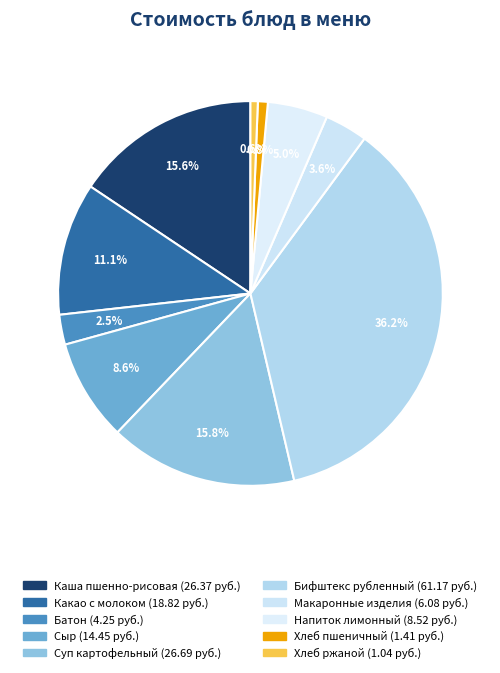

Which category has the smallest portion of the pie?

Хлеб ржаной